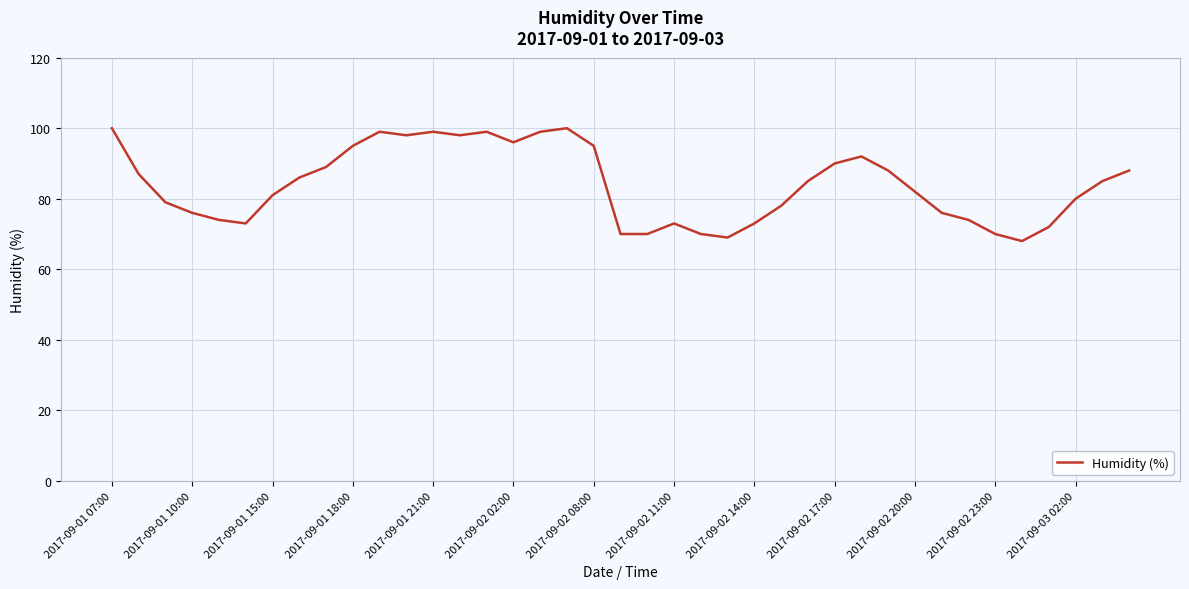

What is the difference between the maximum and minimum values?

32